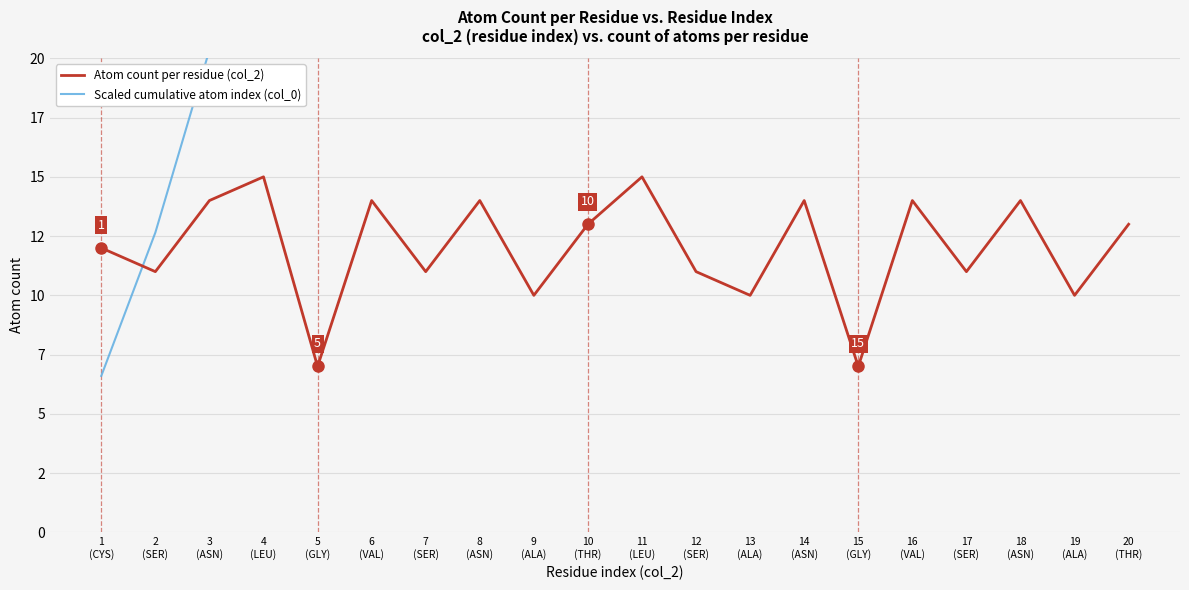

Reading left to right, what are all the values shown in this chart?

Atom count per residue (col_2): 12.0	11.0	14.0	15.0	7.0	14.0	11.0	14.0	10.0	13.0	15.0	11.0	10.0	14.0	7.0	14.0	11.0	14.0	10.0	13.0
Scaled cumulative atom index (col_0): 6.6	12.7	20.4	28.6	32.5	40.2	46.2	53.9	59.4	66.6	74.8	80.9	86.4	94.1	97.9	105.6	111.7	119.4	124.9	132.0